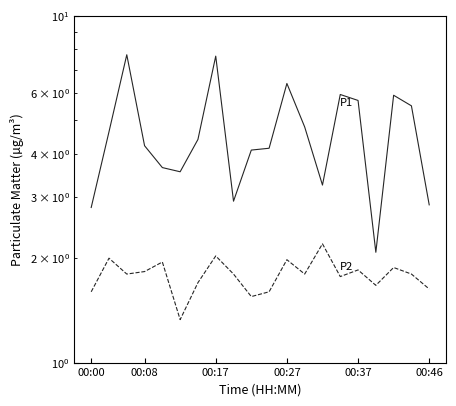

What is the value of the P2 point at the 18th from the left?

1.9